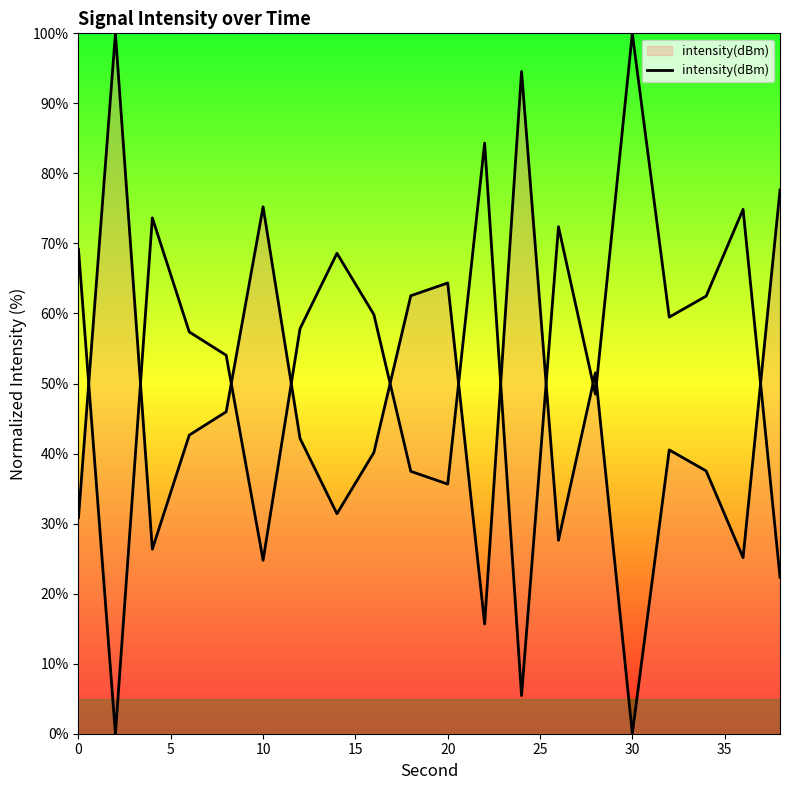

Count the number of categories in the chart.

20